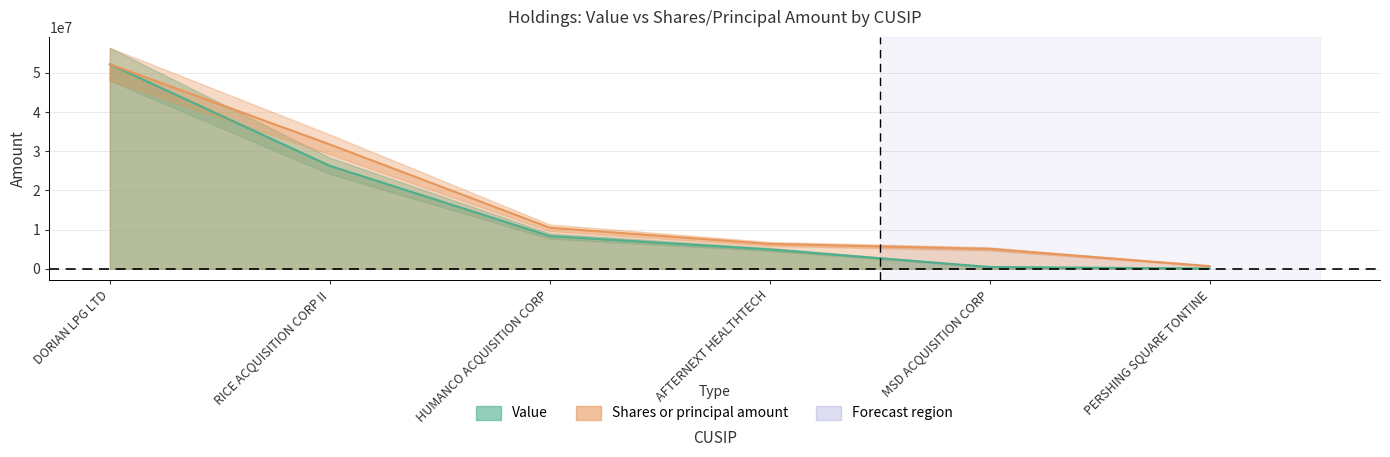

Reading left to right, transcribe all the data shown in this chart.

Value: 52184000.0	26275000.0	8357000.0	4935000.0	458000.0	70000.0
Shares or principal amount: 52184000.0	31724802.1	10469184.7	6344960.4	5075968.3	675776.4